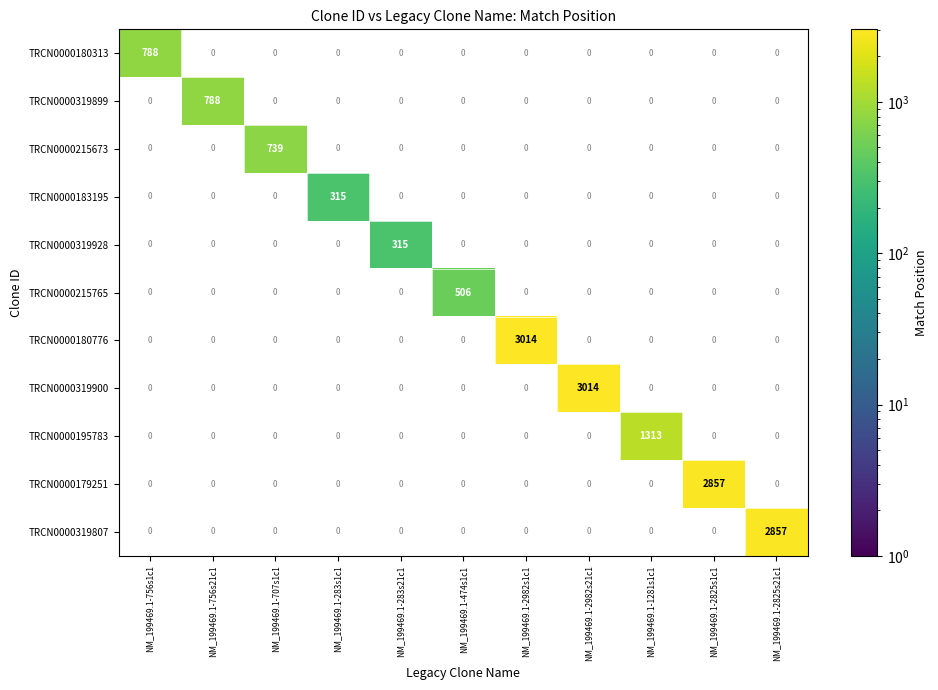

The TRCN0000319899 series shows 355 at NM_199469.1-756s1c1. True or false?

False